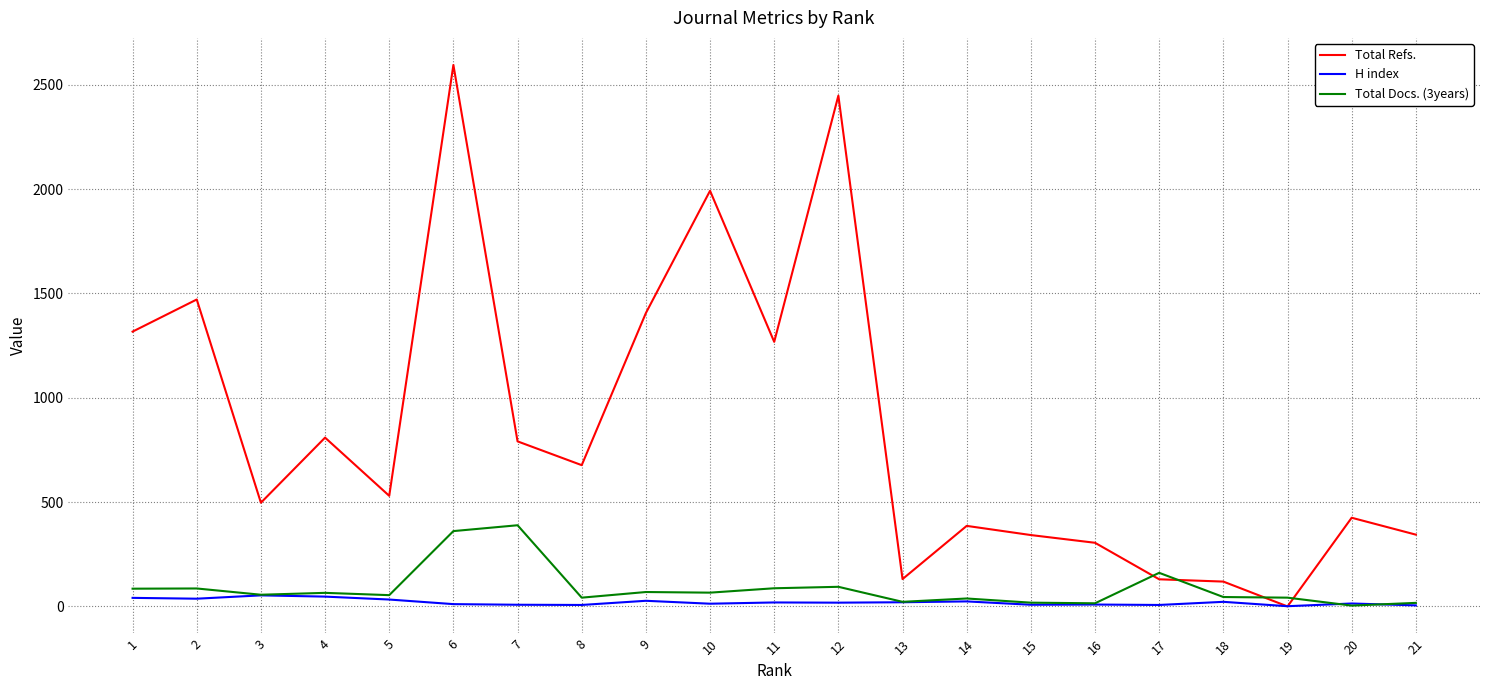

Between 6 and 18, which series saw the biggest shift?

Total Refs.